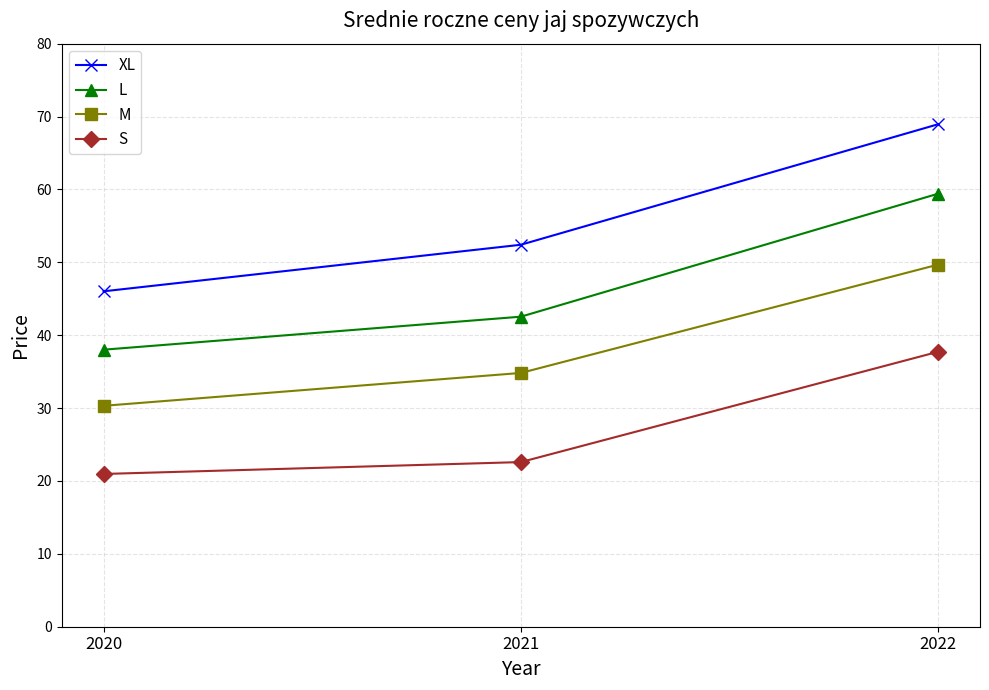

Reading left to right, extract all data points from this chart.

XL: 2020=46.0	2021=52.4	2022=69.0
L: 2020=38.0	2021=42.5	2022=59.4
M: 2020=30.3	2021=34.8	2022=49.7
S: 2020=21.0	2021=22.6	2022=37.7